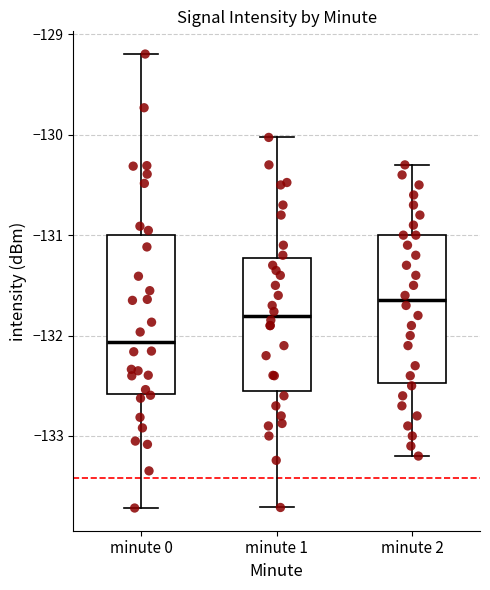

Reading left to right, read every box against the y-axis: the position of its median line, the range the box covers, and the ends of its whiskers. The values are not printed on the chart, so give them approximately, as read against the axis.

minute 0: median -132.1, box -132.6 to -131.0, whiskers -133.7 to -129.2
minute 1: median -131.8, box -132.5 to -131.2, whiskers -133.7 to -130.0
minute 2: median -131.6, box -132.5 to -131.0, whiskers -133.2 to -130.3